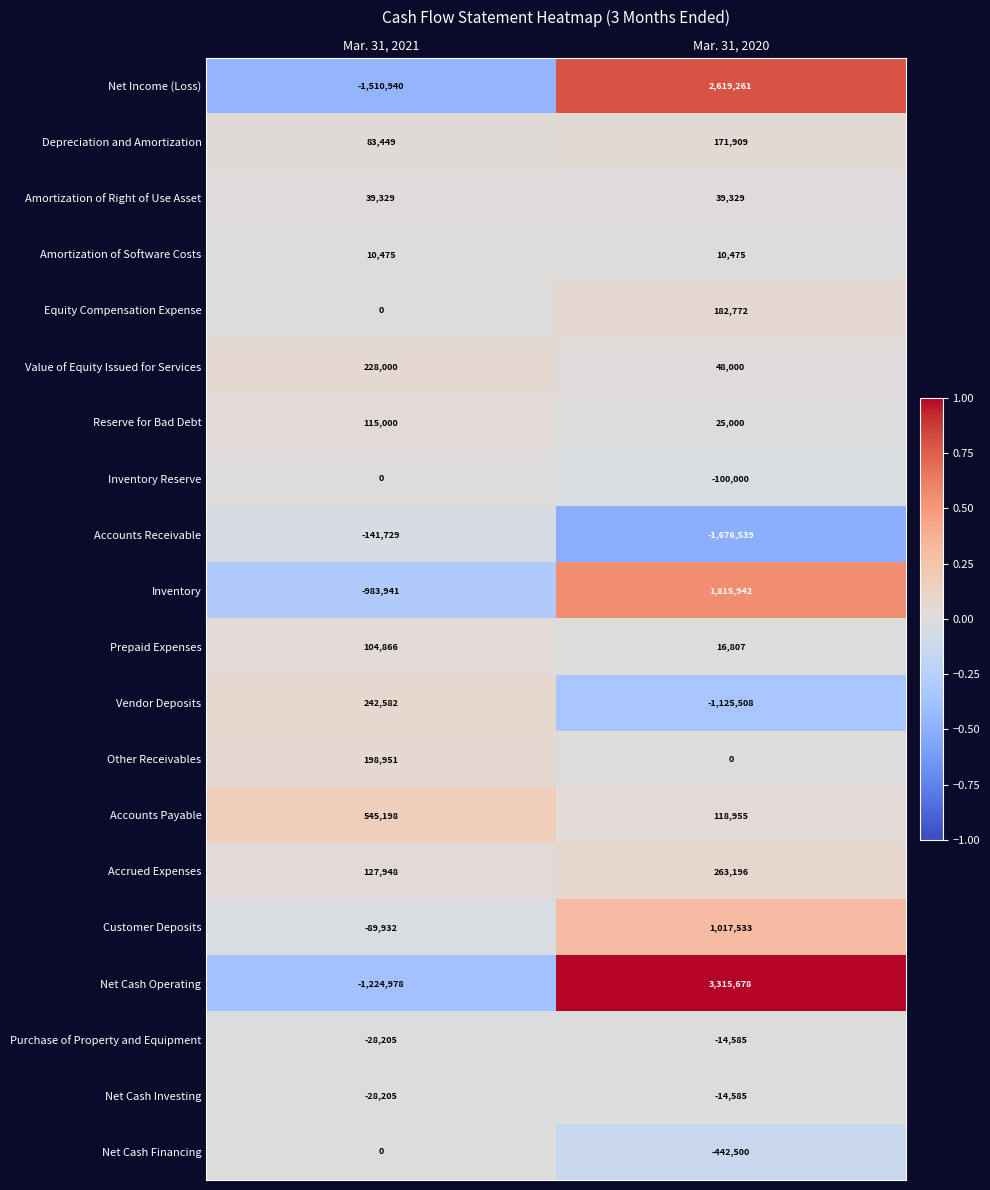

Between Mar. 31, 2021 and Mar. 31, 2020, which series saw the biggest shift?

Net Cash Operating